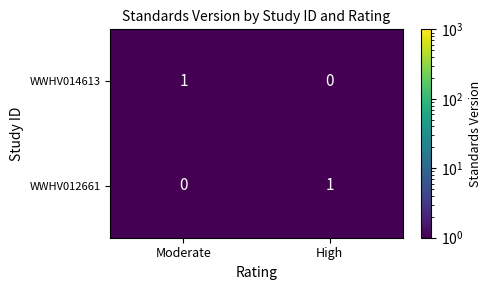

Where is WWHV014613 nearest to the value 0?

High